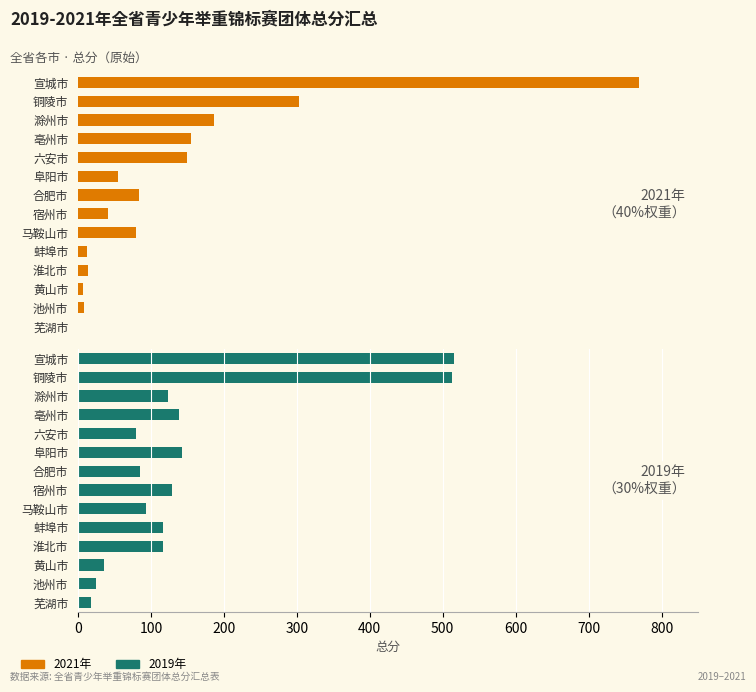

Count the number of categories in the chart.

14